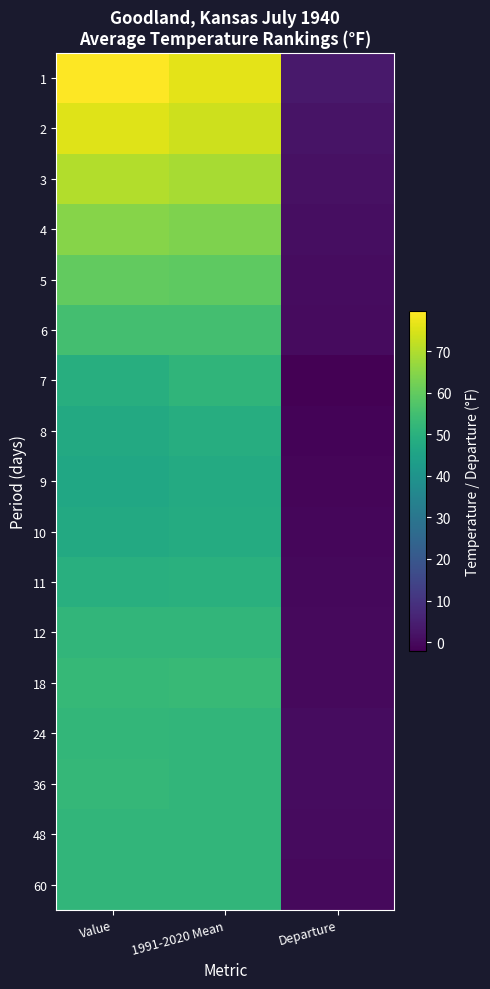

Reading left to right, transcribe all the data shown in this chart.

1: Value=79.6	1991-2020 Mean=76.2	Departure=3.4
2: Value=75.5	1991-2020 Mean=73.4	Departure=2.1
3: Value=70.2	1991-2020 Mean=68.8	Departure=1.4
4: Value=64.8	1991-2020 Mean=63.9	Departure=0.9
5: Value=59.8	1991-2020 Mean=59.4	Departure=0.4
6: Value=55.2	1991-2020 Mean=55.0	Departure=0.2
7: Value=49.2	1991-2020 Mean=51.4	Departure=-2.2
8: Value=47.5	1991-2020 Mean=48.8	Departure=-1.3
9: Value=46.6	1991-2020 Mean=47.8	Departure=-1.2
10: Value=47.5	1991-2020 Mean=48.2	Departure=-0.7
11: Value=49.5	1991-2020 Mean=49.8	Departure=-0.3
12: Value=51.6	1991-2020 Mean=51.8	Departure=-0.2
18: Value=52.6	1991-2020 Mean=52.8	Departure=-0.2
24: Value=52.1	1991-2020 Mean=51.7	Departure=0.4
36: Value=52.3	1991-2020 Mean=51.7	Departure=0.6
48: Value=51.8	1991-2020 Mean=51.7	Departure=0.1
60: Value=51.6	1991-2020 Mean=51.7	Departure=-0.1